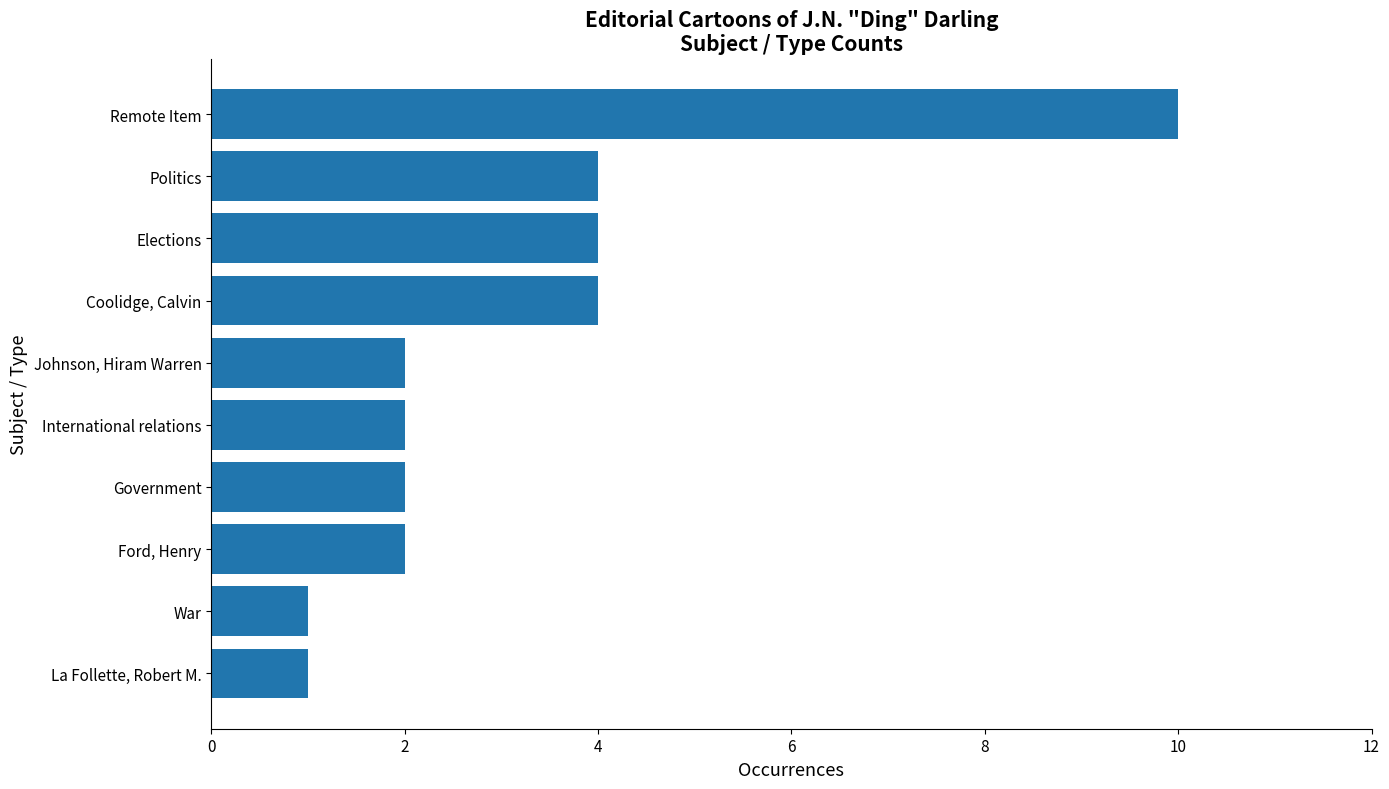

What is the ratio of the value at Coolidge, Calvin to the value at Elections?

1.0